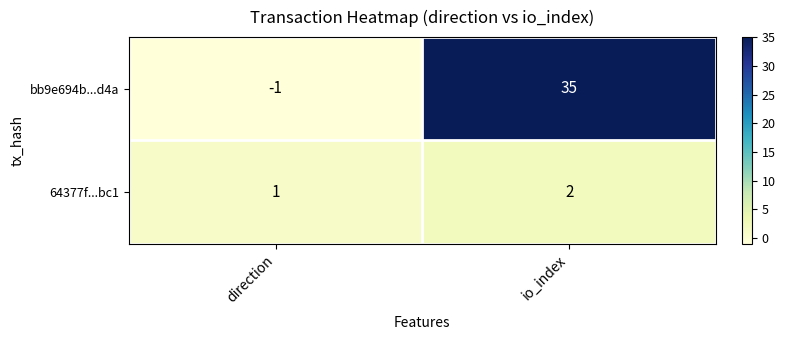

Reading left to right, extract all data points from this chart.

bb9e694b...d4a: direction=-1	io_index=35
64377f...bc1: direction=1	io_index=2